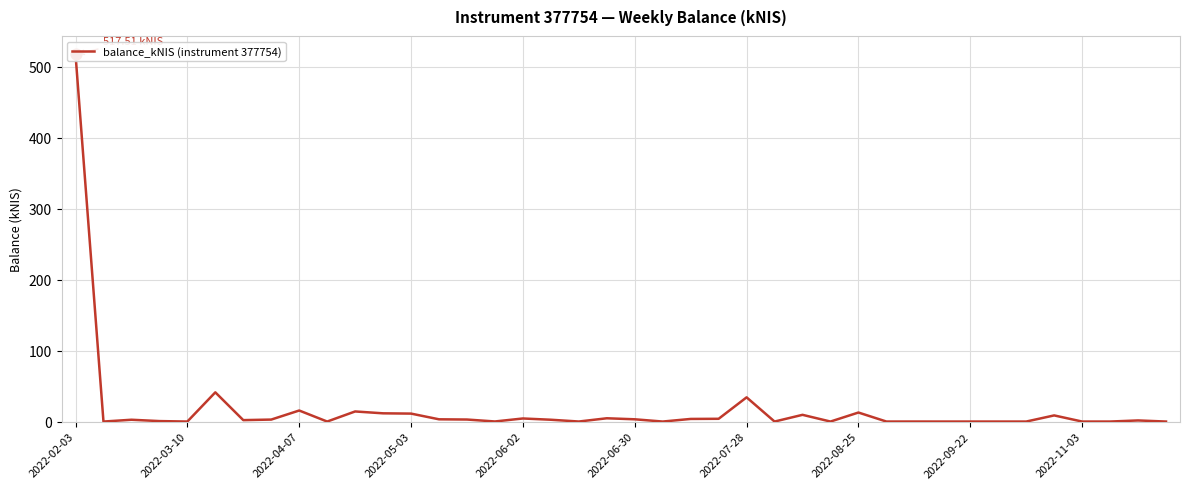

Between 27 and 34, which is larger?

27